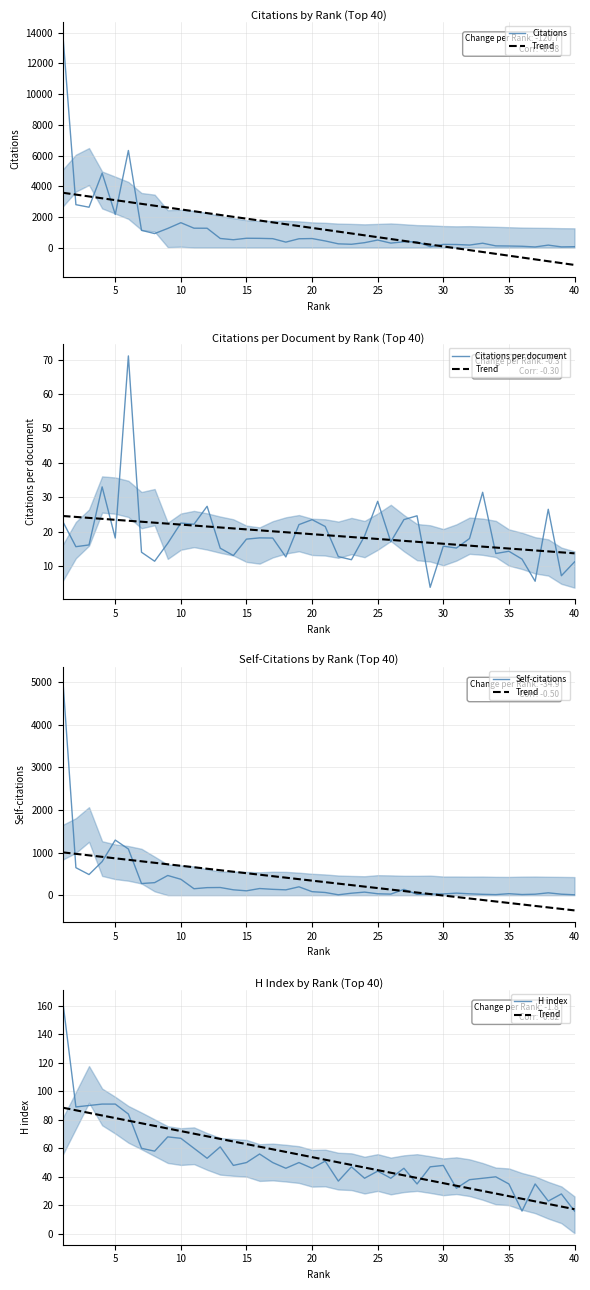

At which category does Citations per document reach its first local valley?

5